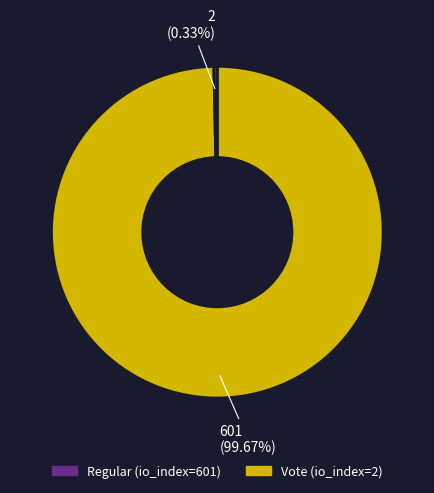

What is the total percentage of Vote (io_index=2) and Regular (io_index=601)?

100.0%